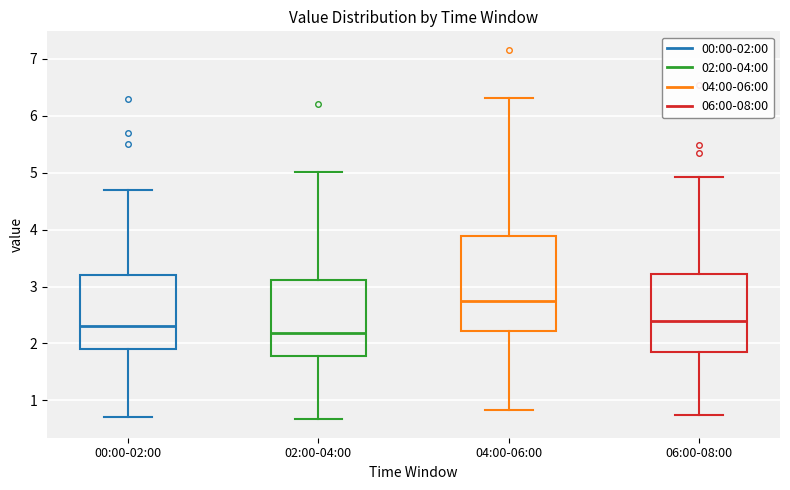

Which box is the tallest, from its lower edge to its upper edge?

04:00-06:00